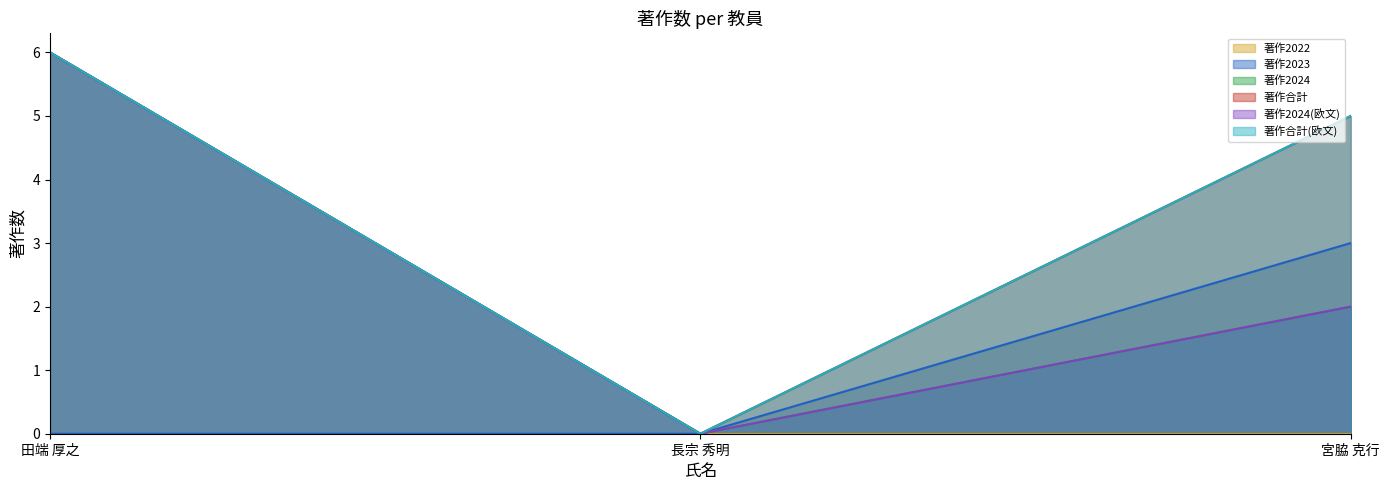

Reading left to right, list all the values displayed in this chart.

著作2023: 田端 厚之=0	長宗 秀明=0	宮脇 克行=3
著作2024: 田端 厚之=6	長宗 秀明=0	宮脇 克行=2
著作合計: 田端 厚之=6	長宗 秀明=0	宮脇 克行=5
著作2024(欧文): 田端 厚之=6	長宗 秀明=0	宮脇 克行=2
著作合計(欧文): 田端 厚之=6	長宗 秀明=0	宮脇 克行=5